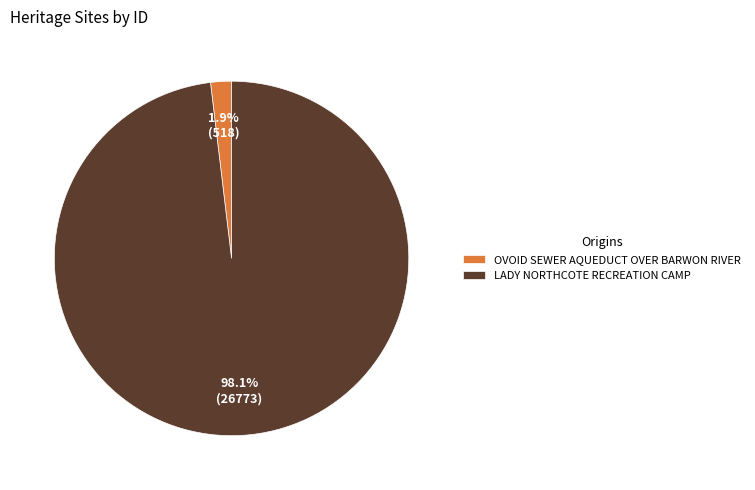

Which category has the biggest portion of the pie?

LADY NORTHCOTE RECREATION CAMP